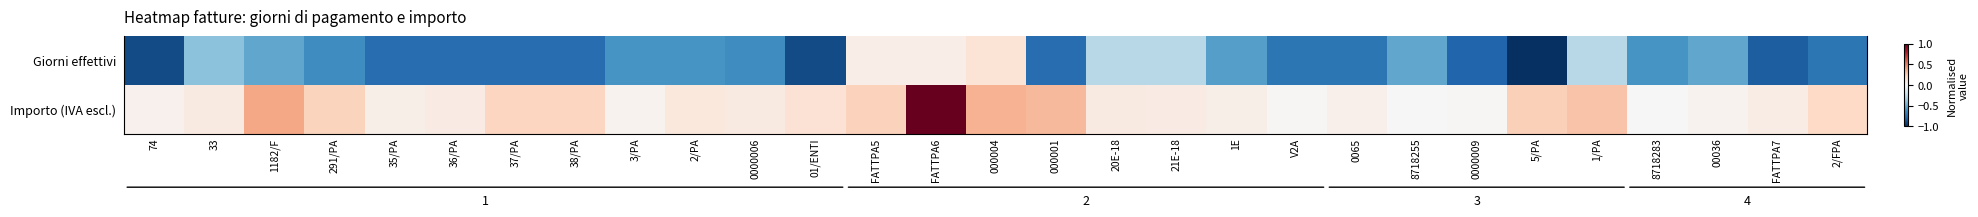

Which series has the widest spread of values?

Giorni effettivi